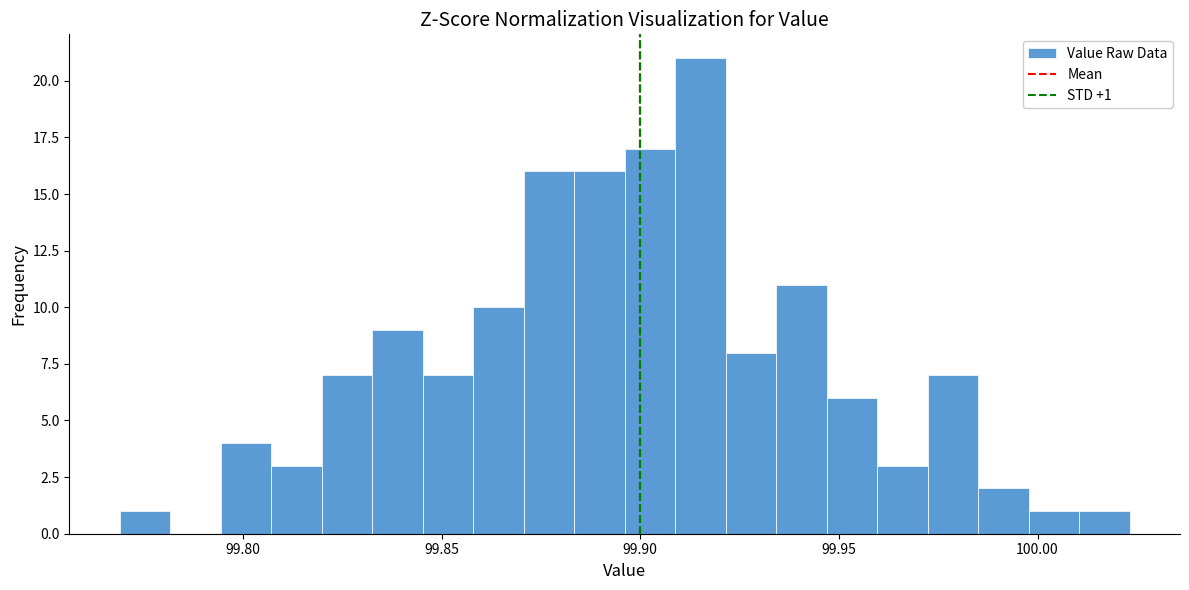

Read against the x-axis, roughly where is the centre of the tallest bar?

99.915